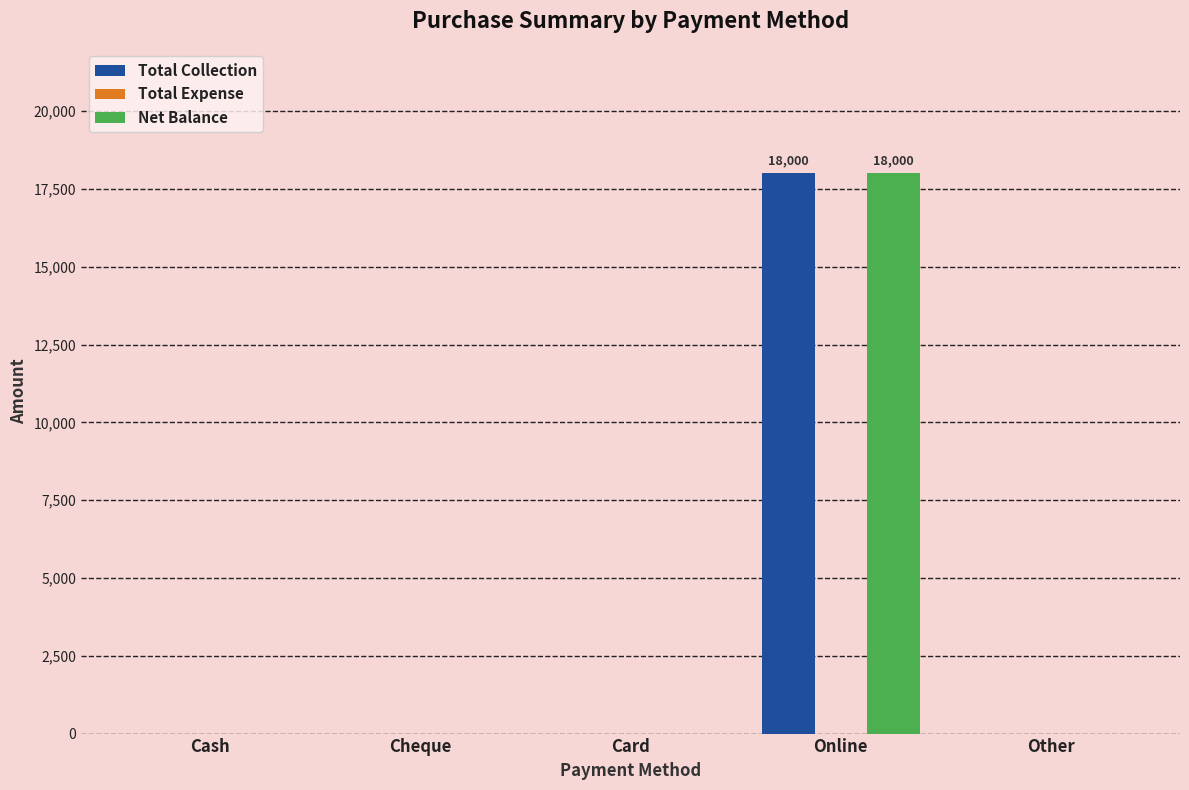

What is the maximum value shown in the chart?

18000